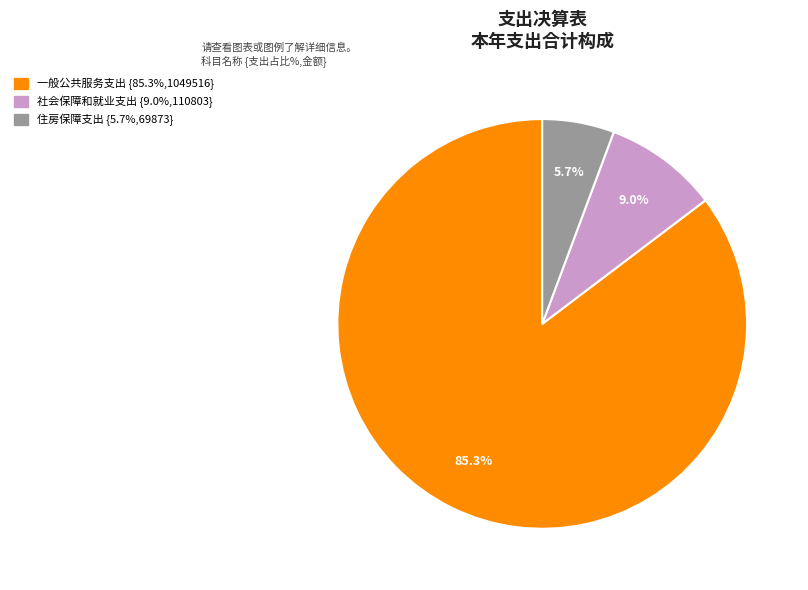

How many slices are in this pie chart?

3